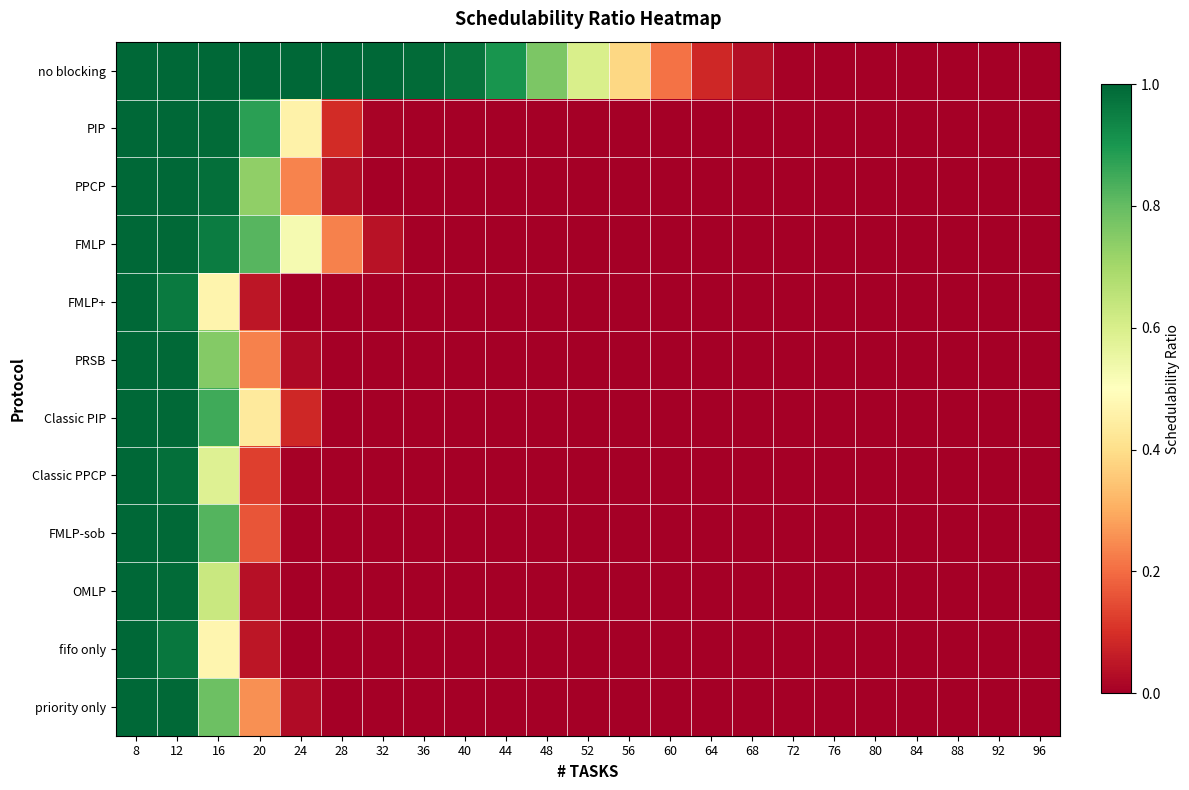

What is the total value across all series at 48?

0.8